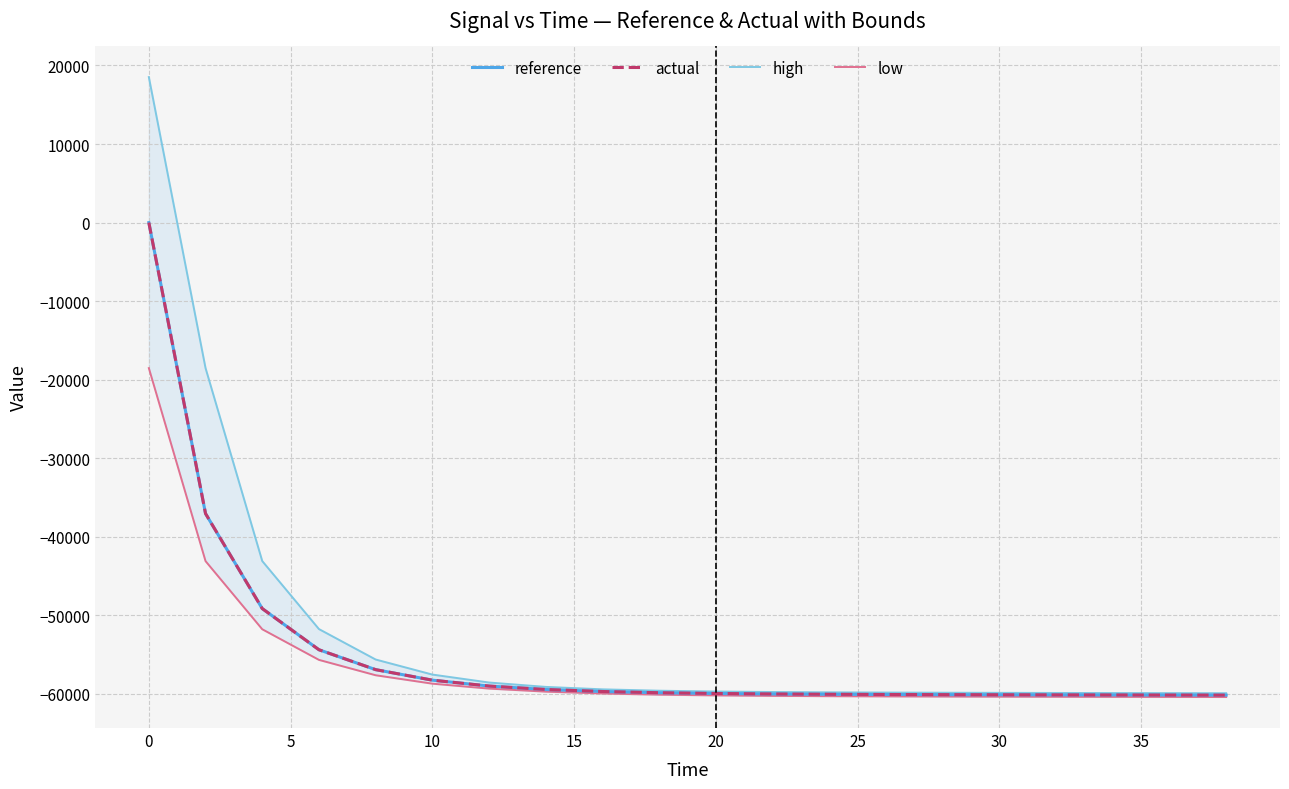

Which series has the largest total across all categories?

high